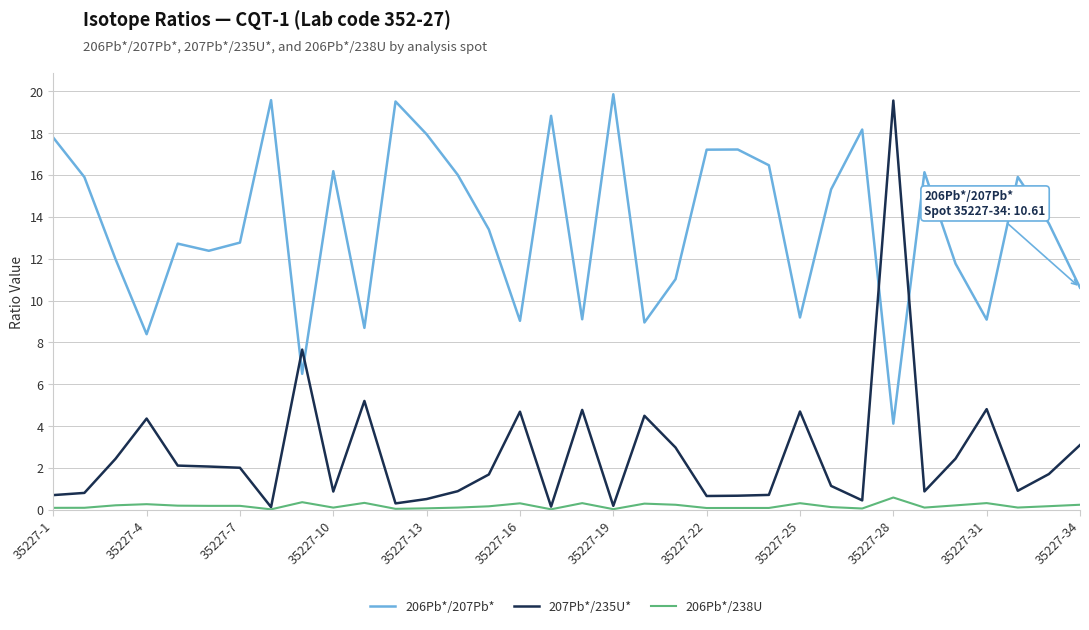

Rank the series by their average value, from lowest to highest.

206Pb*/238U, 207Pb*/235U*, 206Pb*/207Pb*